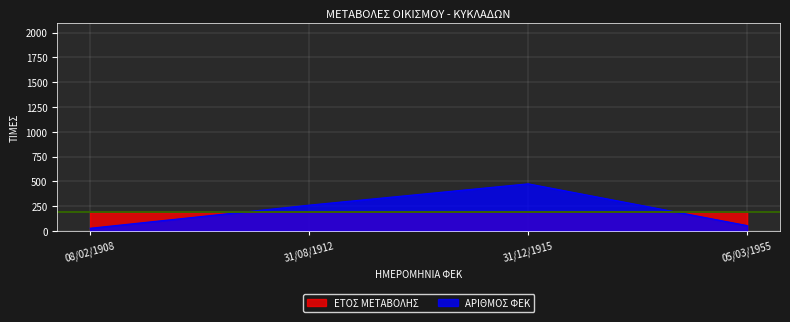

Reading left to right, list all the values displayed in this chart.

ΕΤΟΣ ΜΕΤΑΒΟΛΗΣ: 08/02/1908=190.8	31/08/1912=191.2	31/12/1915=191.5	05/03/1955=195.5
ΑΡΙΘΜΟΣ ΦΕΚ: 08/02/1908=28.0	31/08/1912=261.0	31/12/1915=476.0	05/03/1955=55.0